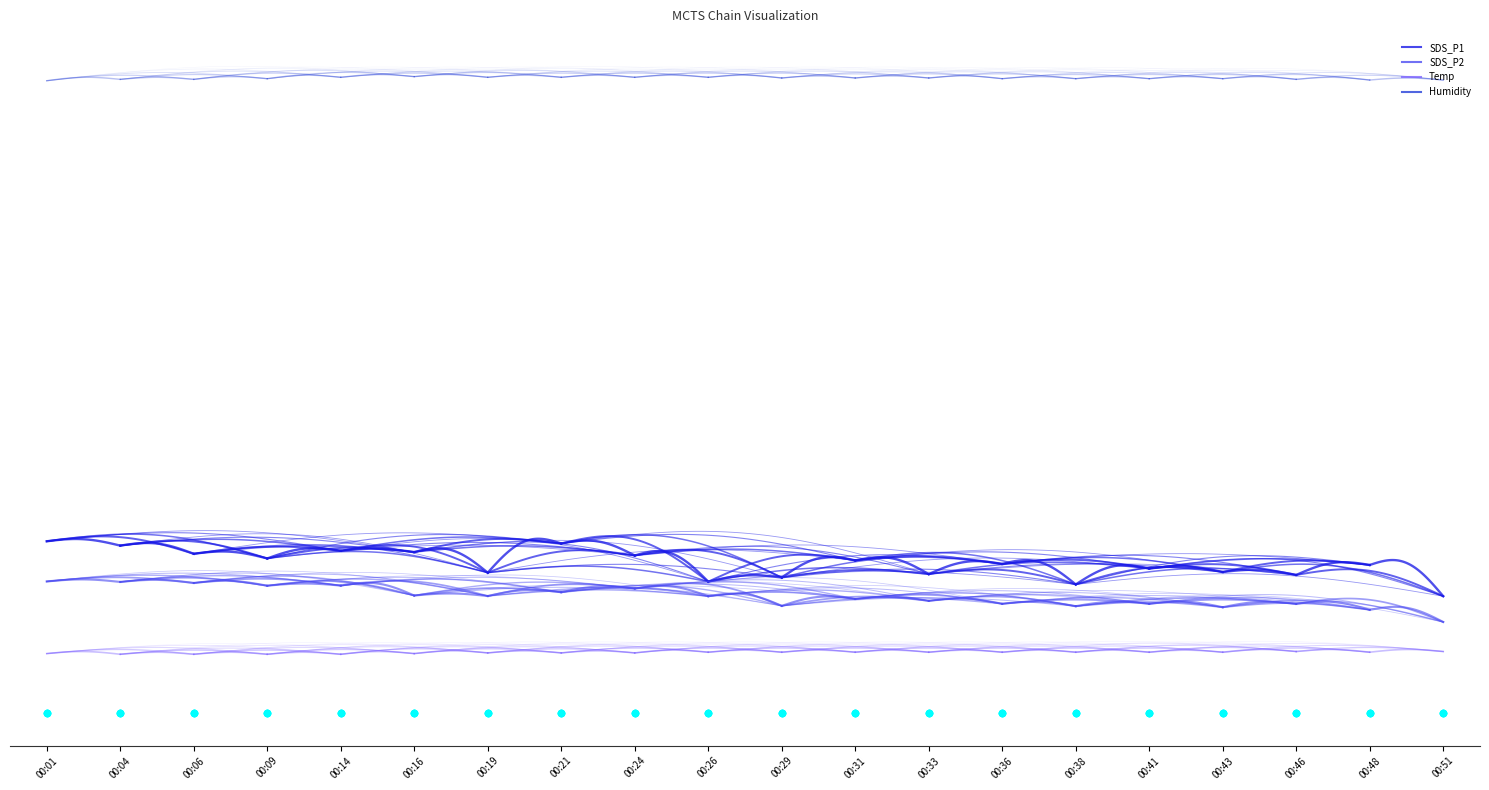

Is the value of Temp at 00:24 greater than the value of Humidity at 00:46?

No